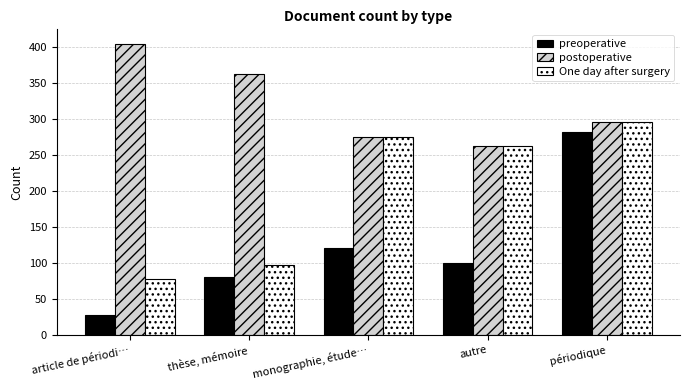

Reading right to left, what are all the values shown in this chart?

preoperative: 282	99	121	80	27
postoperative: 296	262	274	362	404
One day after surgery: 296	262	274	97	77